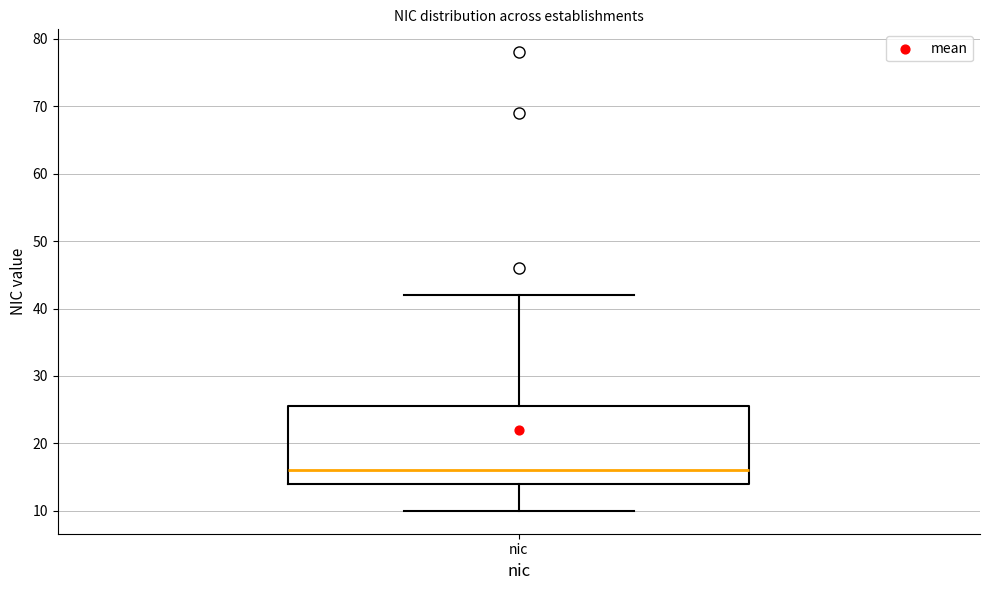

Read this box plot against the y-axis: the position of the median line, the range covered by the box, and the ends of both whiskers. The values are not printed on the chart, so give them approximately, as read against the axis.

median 16, box 14 to 26, whiskers 10 to 42